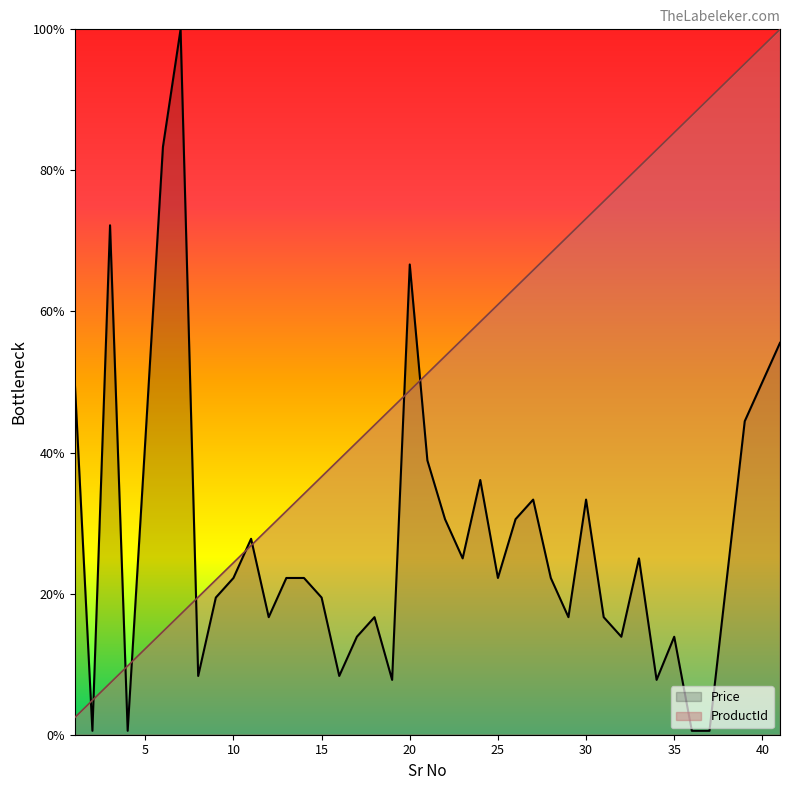

Count the number of categories in the chart.

40